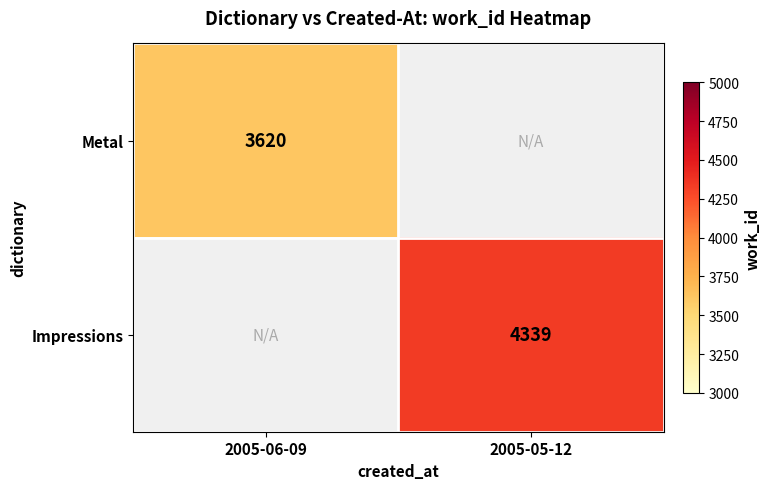

Is the value of Impressions at 2005-05-12 greater than the value of Metal at 2005-06-09?

Yes